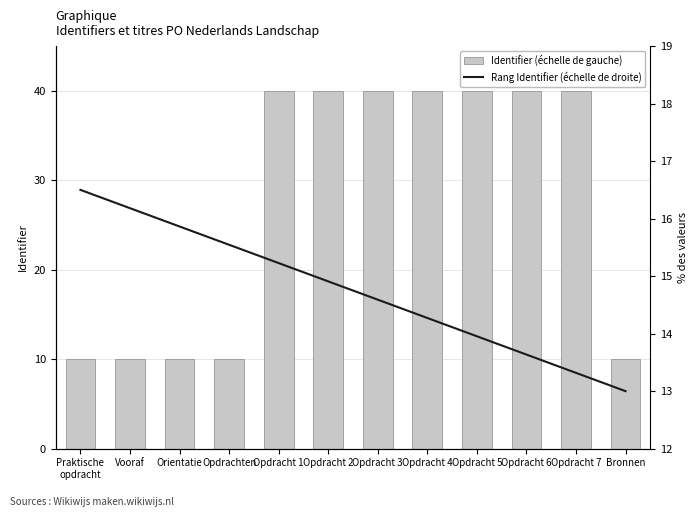

What is the label of the 12th bar from the left?

Bronnen